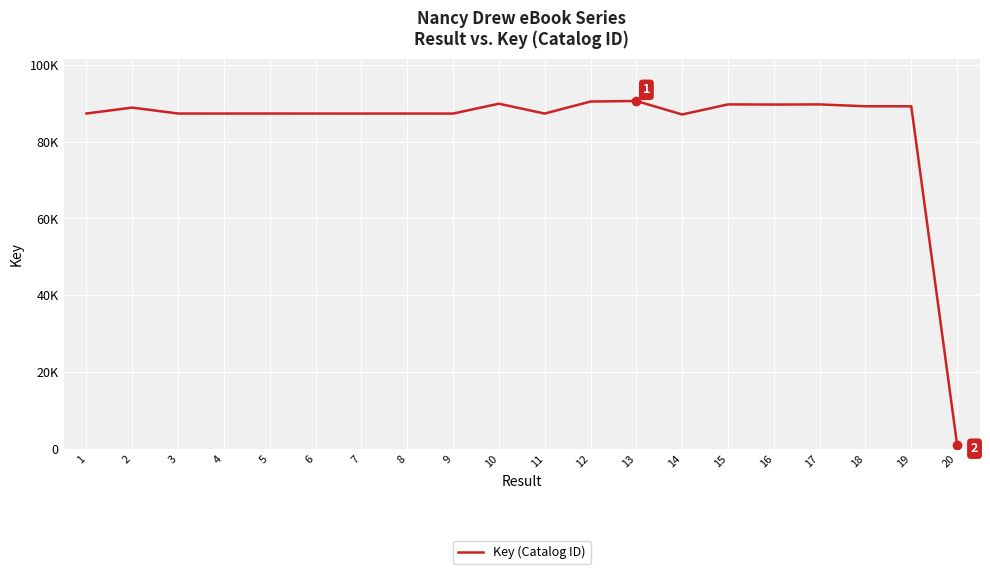

How many interior local peaks (higher than both neighbors) does the data have?

7